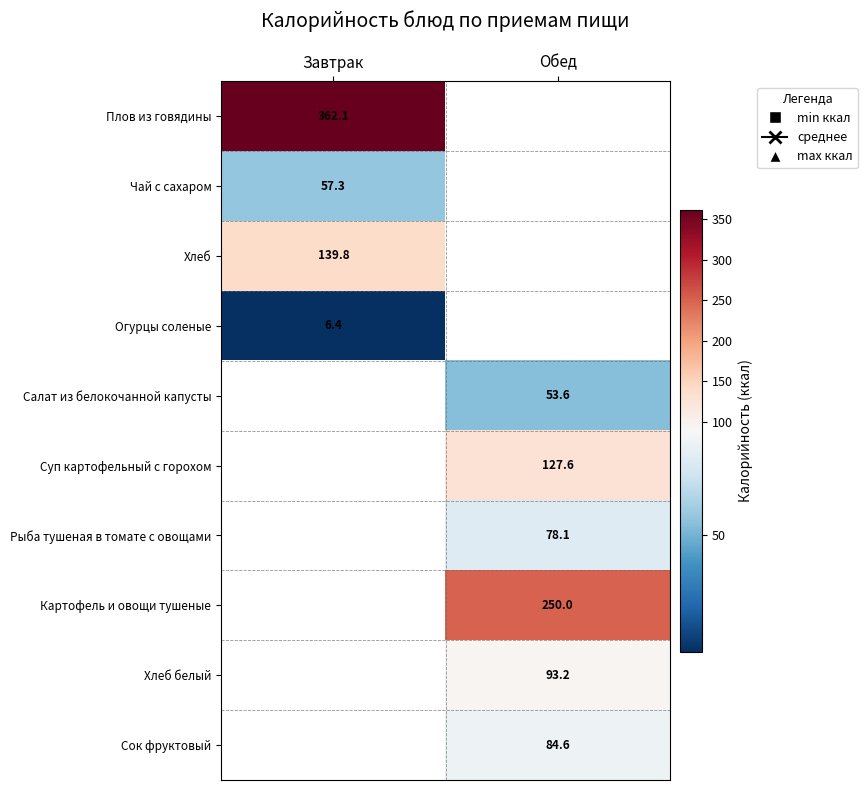

At how many categories does at least one series exceed 276?

1